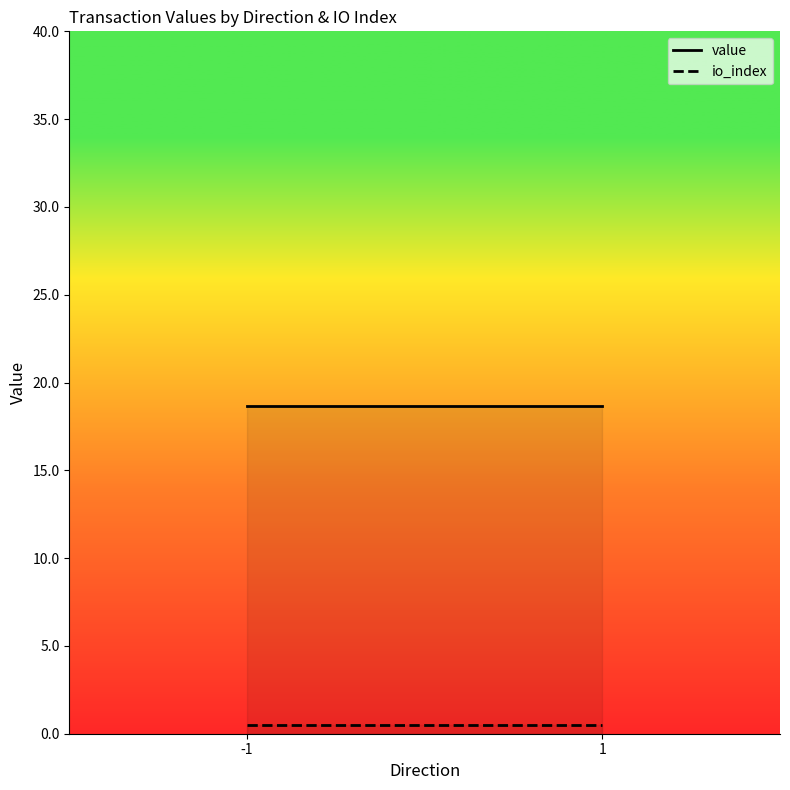

At which label does value reach its peak?

-1